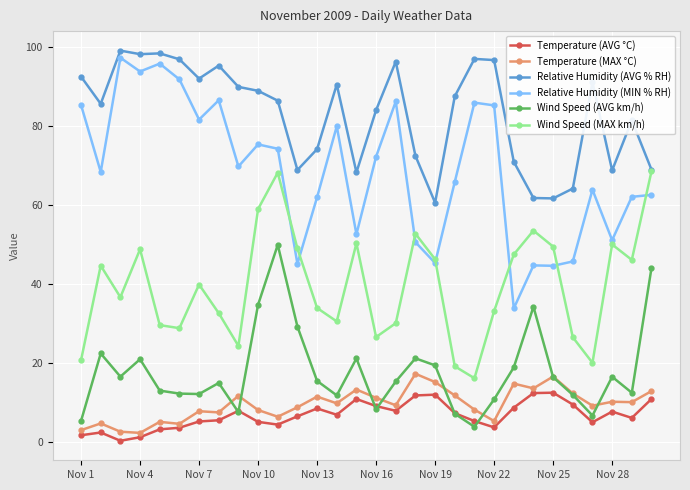

Which series has the widest spread of values?

Relative Humidity (MIN % RH)